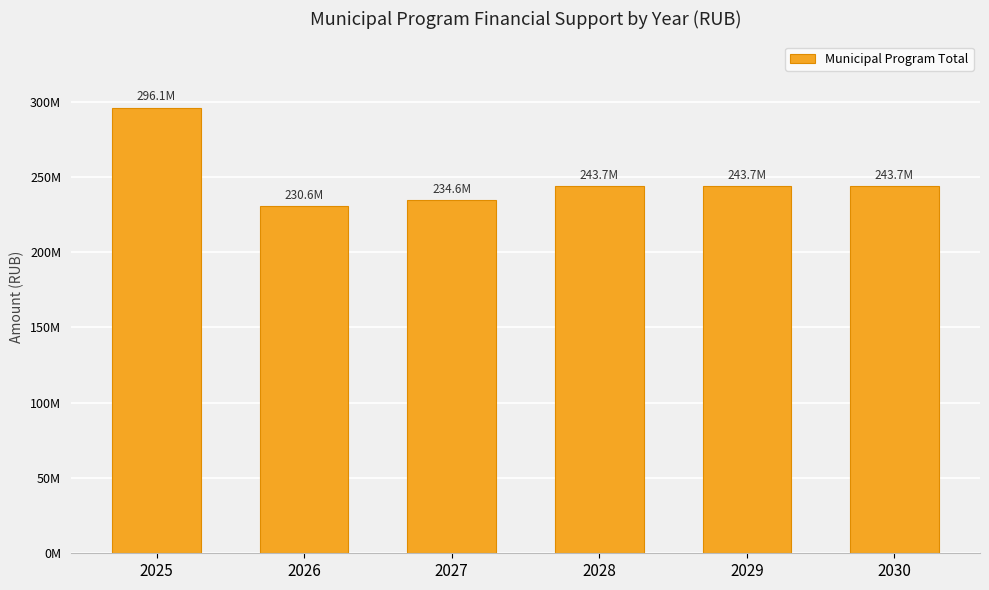

Does the chart contain any negative values?

No